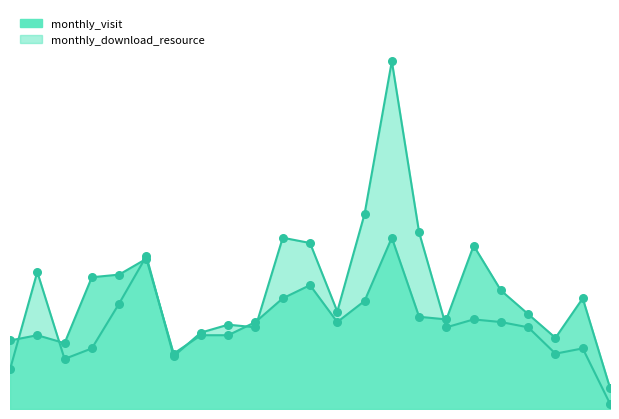

At which category is the sum across all series the highest?

2023-09